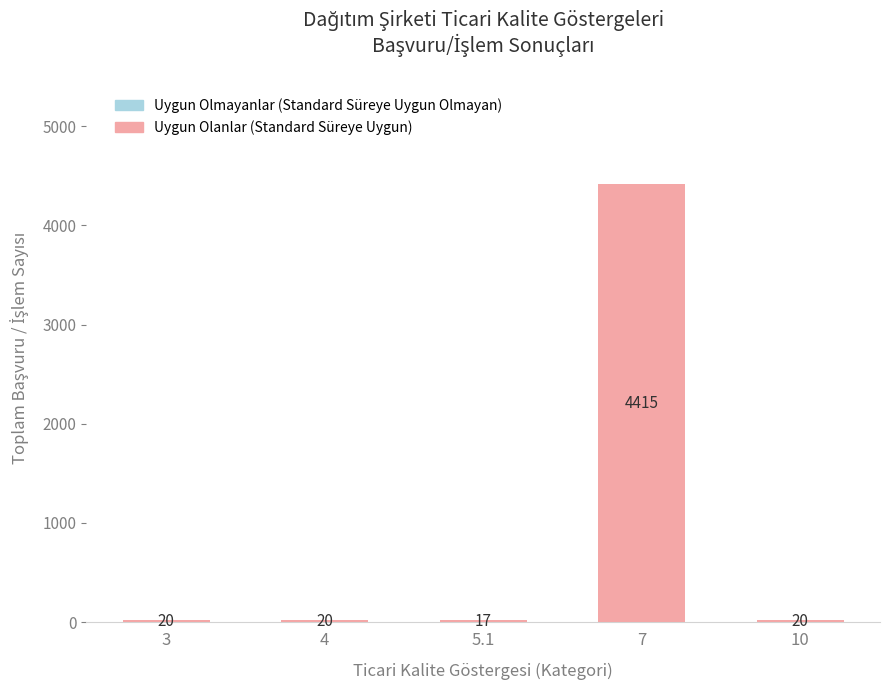

How many values are below 20?

1